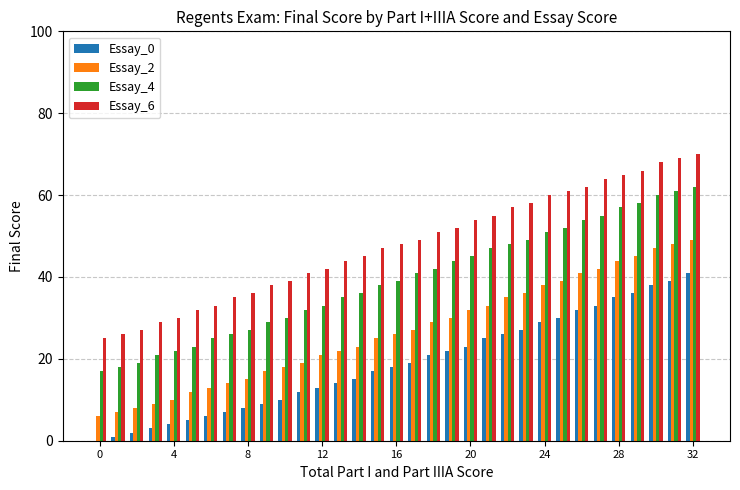

Which series has the largest total across all categories?

Essay_6